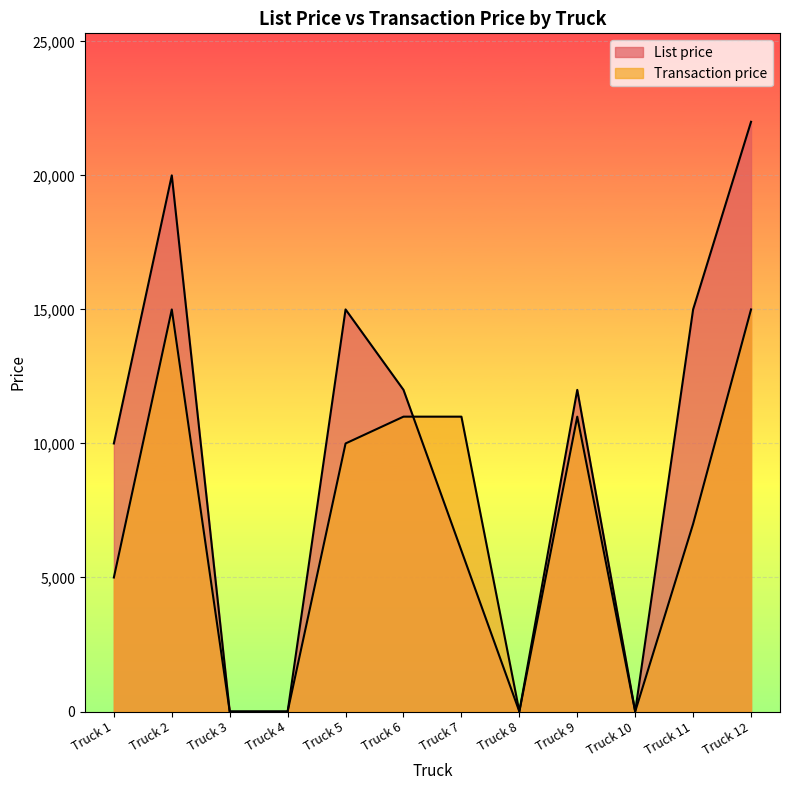

What is the highest value of the List price series?

22000